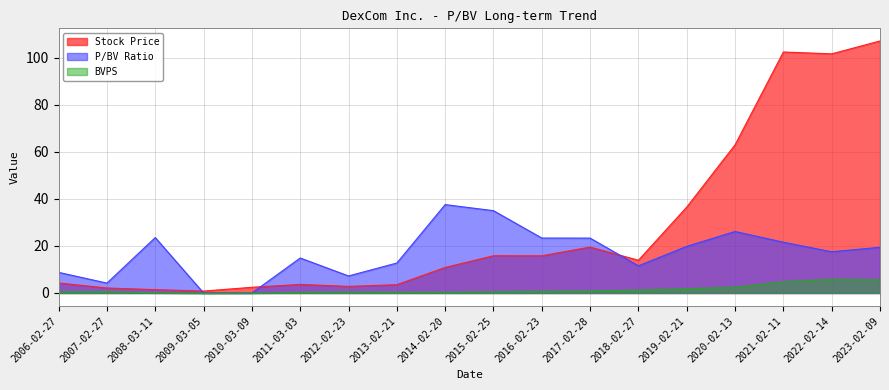

The P/BV Ratio series shows 15.6 at 2016-02-23. True or false?

False